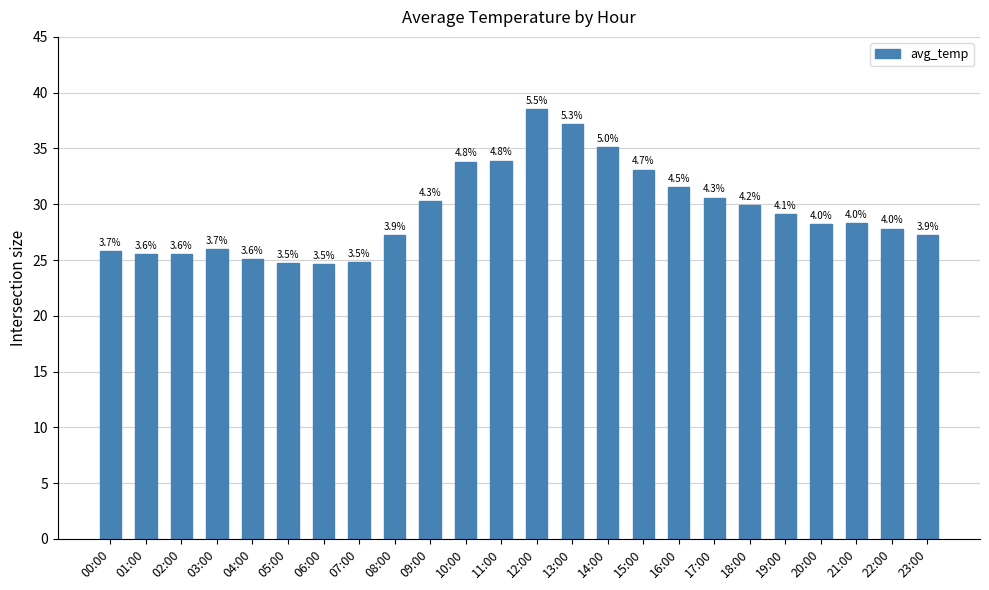

Rank the categories by value from lowest to highest.

06:00, 05:00, 07:00, 04:00, 01:00, 02:00, 00:00, 03:00, 08:00, 23:00, 22:00, 20:00, 21:00, 19:00, 18:00, 09:00, 17:00, 16:00, 15:00, 10:00, 11:00, 14:00, 13:00, 12:00